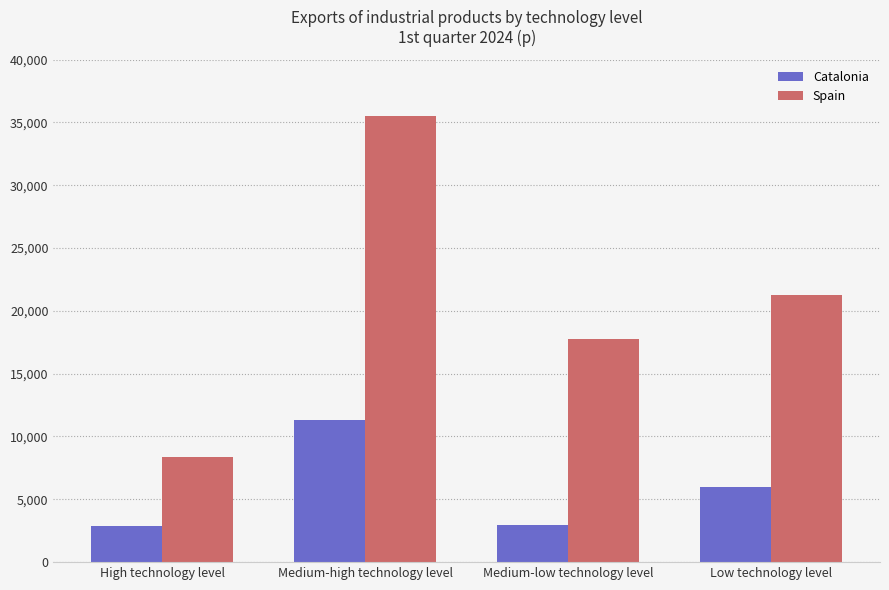

What is the label of the 3rd bar from the right?

Medium-high technology level